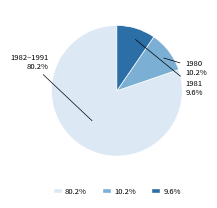

Does any single category account for the majority?

Yes